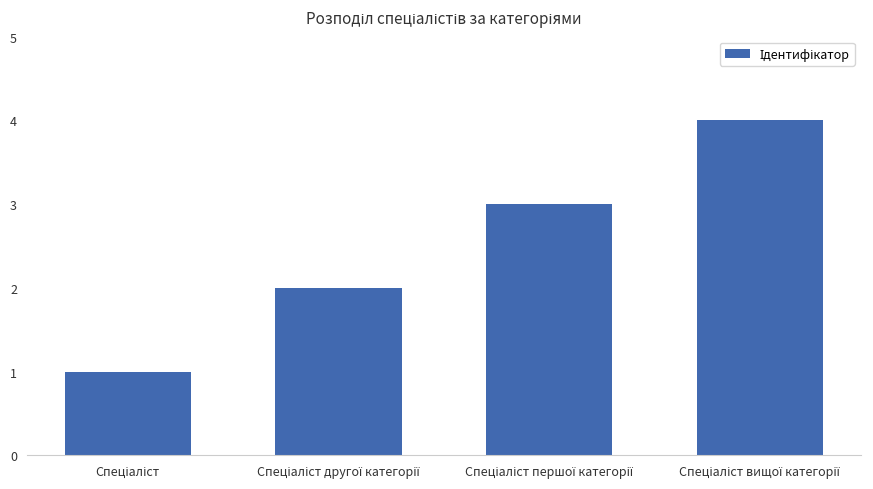

How many values are below 3?

2